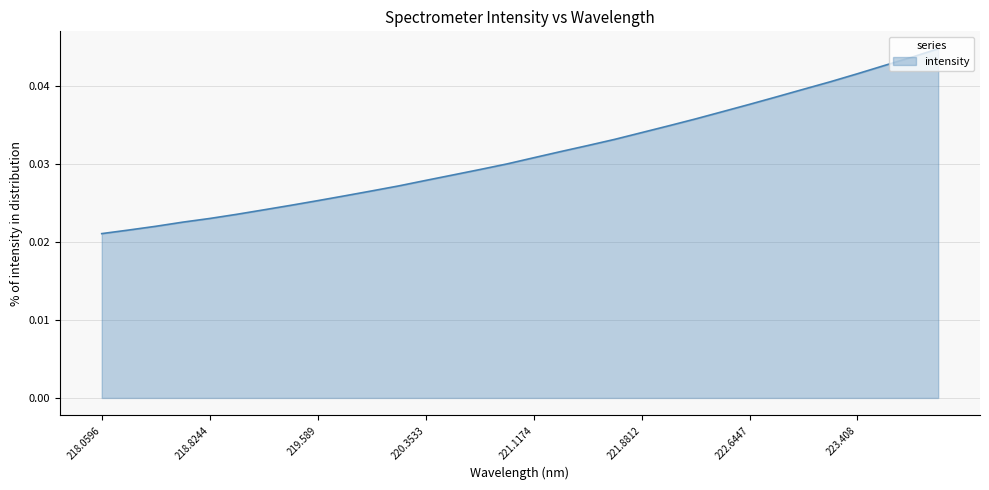

List the labels in order of value, largest first.

223.9802, 223.7895, 223.5987, 223.408, 223.2172, 223.0264, 222.8355, 222.6447, 222.4538, 222.263, 222.0721, 221.8812, 221.6902, 221.4993, 221.3083, 221.1174, 220.9264, 220.7354, 220.5444, 220.3533, 220.1623, 219.9712, 219.7801, 219.589, 219.3979, 219.2067, 219.0156, 218.8244, 218.6332, 218.442, 218.2508, 218.0596